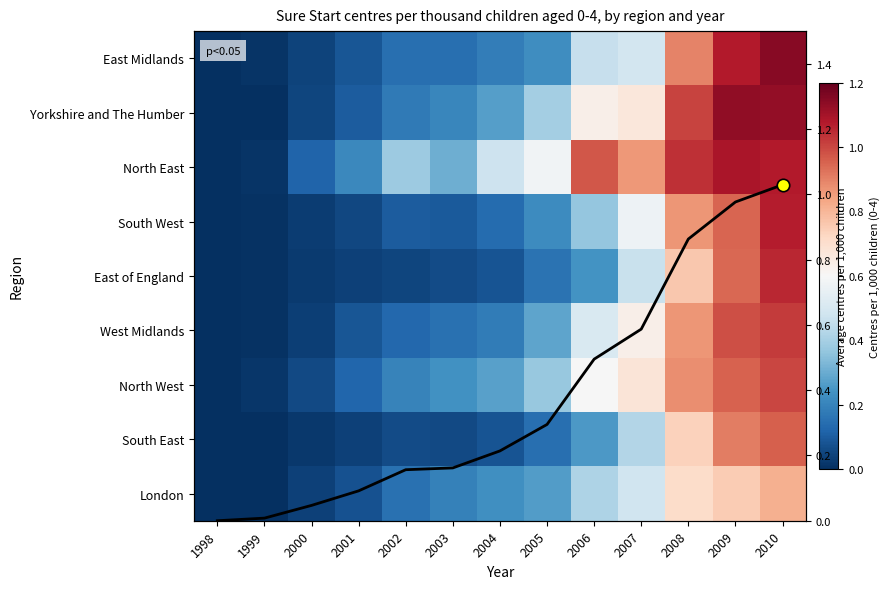

What is the difference between the maximum and second lowest values in the North East series?

1.1